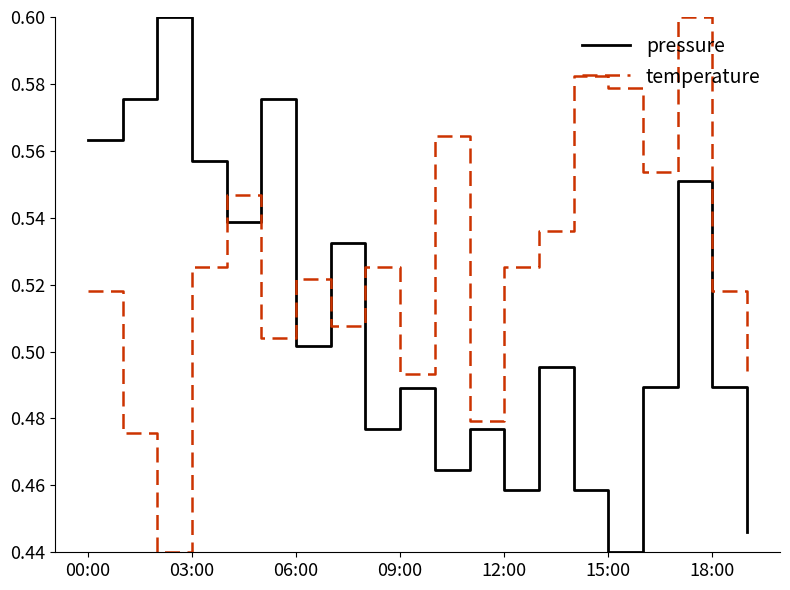

True or false: pressure and temperature intersect in this chart.

True